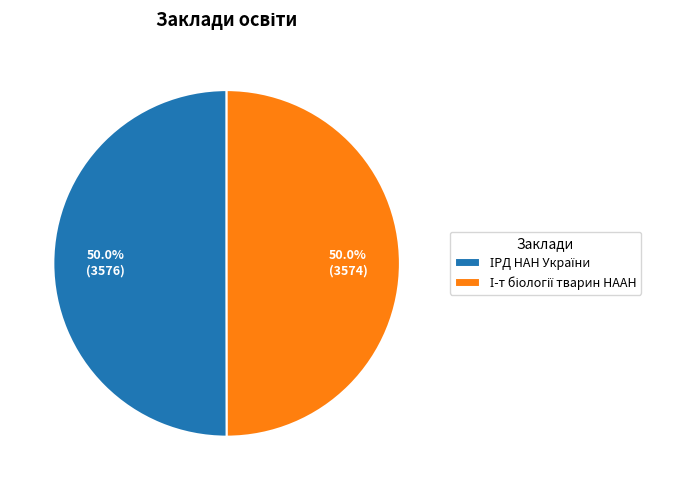

To the nearest percent, what is the combined percentage of ІРД НАН України and І-т біології тварин НААН?

100%